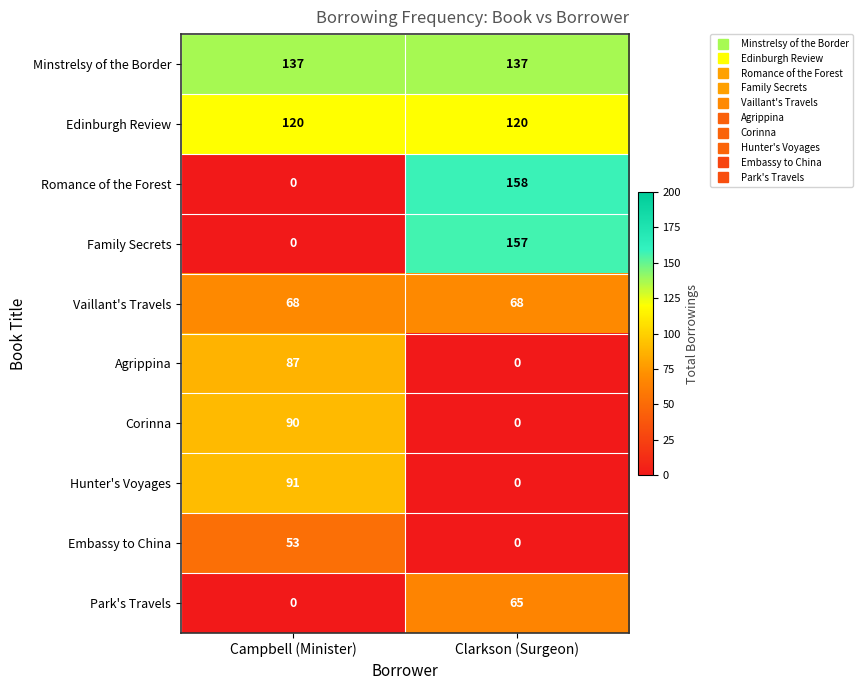

List the series in order of their peak value, lowest first.

Embassy to China, Park's Travels, Vaillant's Travels, Agrippina, Corinna, Hunter's Voyages, Edinburgh Review, Minstrelsy of the Border, Family Secrets, Romance of the Forest